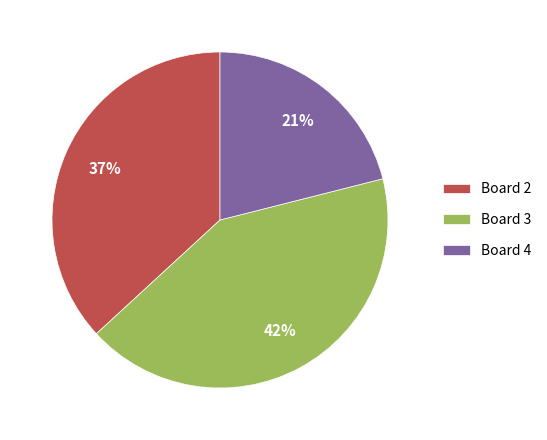

How many slices are in this pie chart?

3